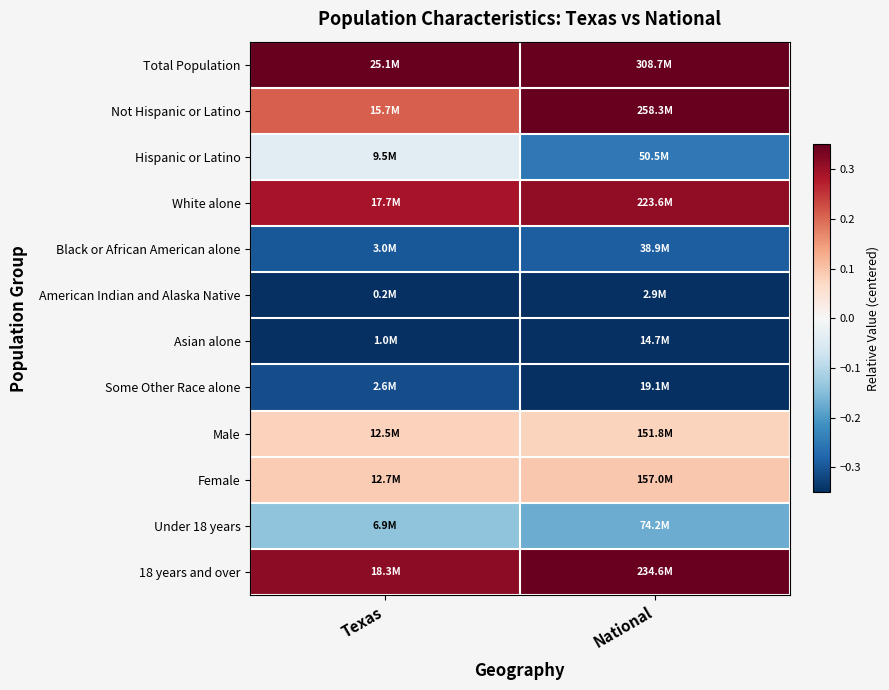

At which category is the sum across all series the highest?

National